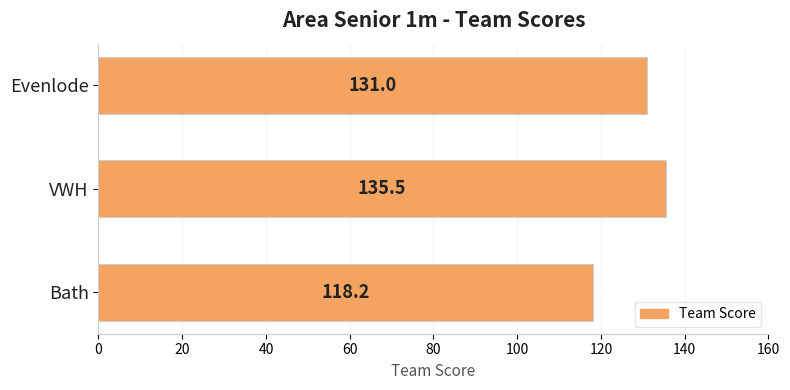

Which label corresponds to the largest value in the chart?

VWH